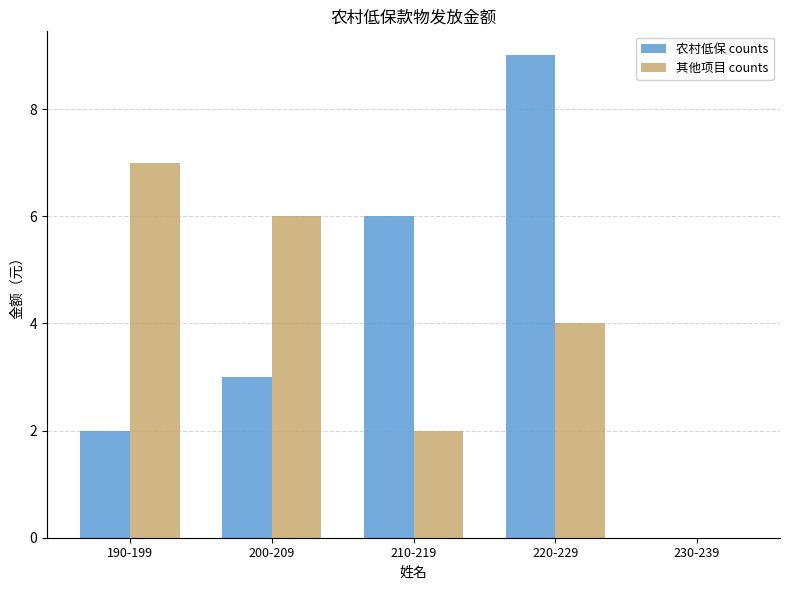

Reading left to right, what are all the values shown in this chart?

农村低保 counts: 190-199=2	200-209=3	210-219=6	220-229=9	230-239=0
其他项目 counts: 190-199=7	200-209=6	210-219=2	220-229=4	230-239=0